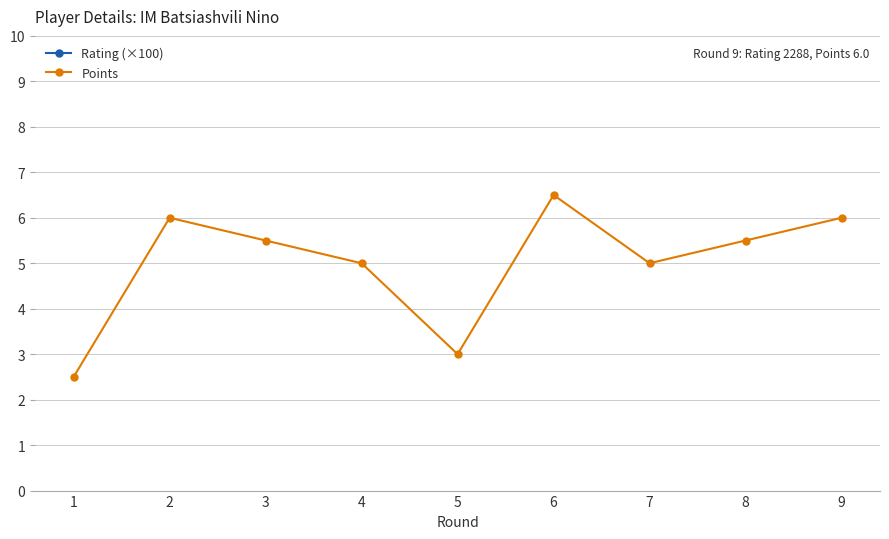

Reading left to right, what are all the values shown in this chart?

Rating (×100): 19.7	21.1	21.8	20.6	18.2	22.0	21.5	19.6	22.9
Points: 2.5	6.0	5.5	5.0	3.0	6.5	5.0	5.5	6.0